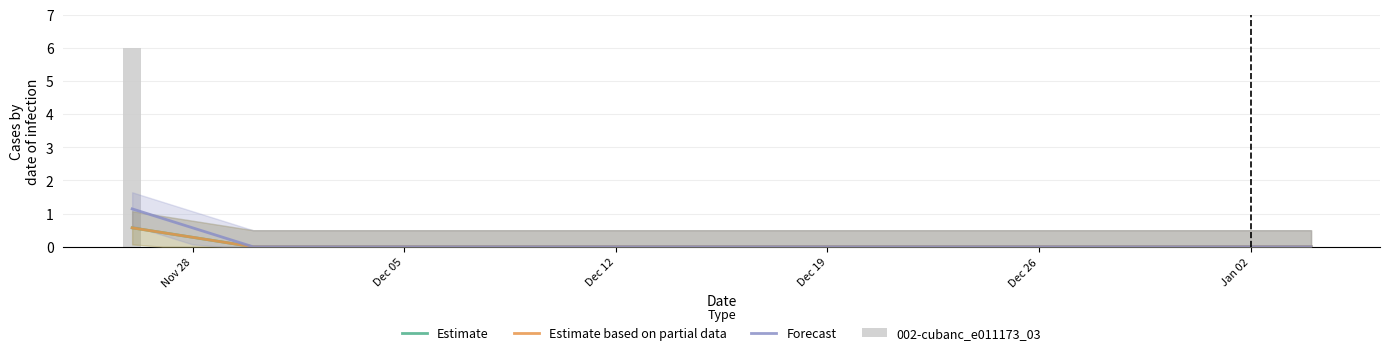

True or false: Forecast has a value of -0.5 at 19.

False